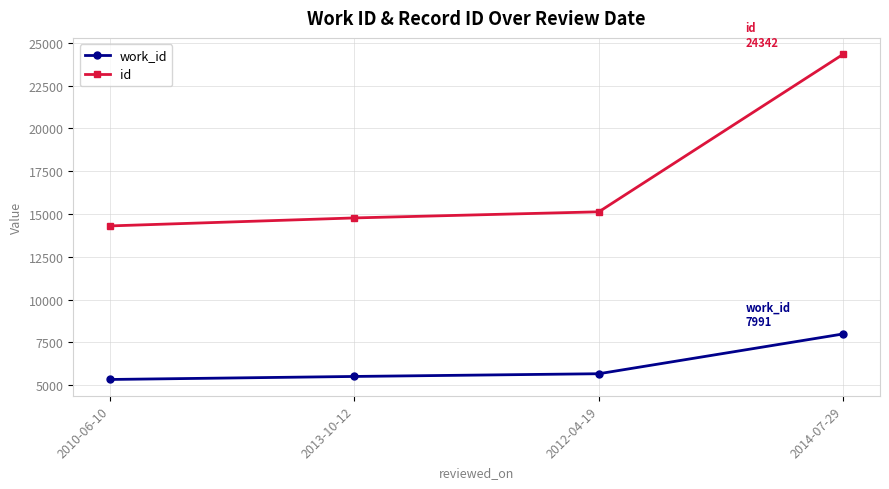

How many series are shown in this chart?

2